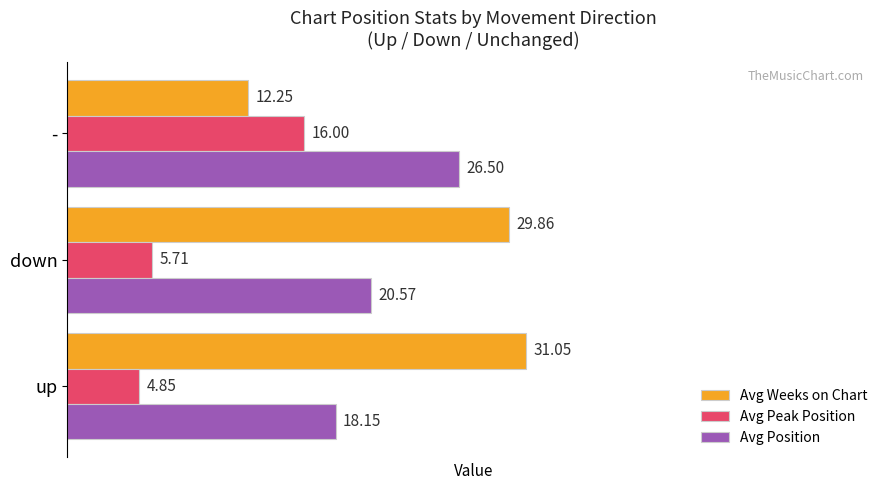

Where is Avg Position nearest to the value 22?

down